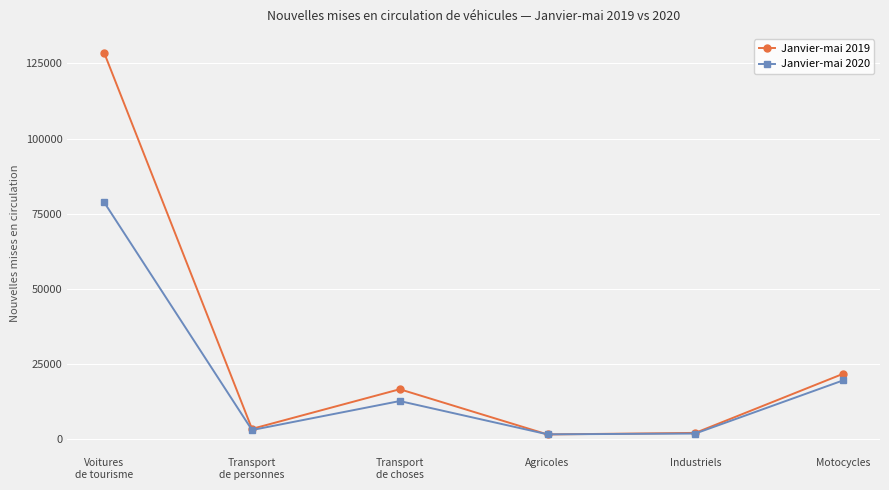

What is the difference between the maximum and minimum values in the Janvier-mai 2020 series?

77208